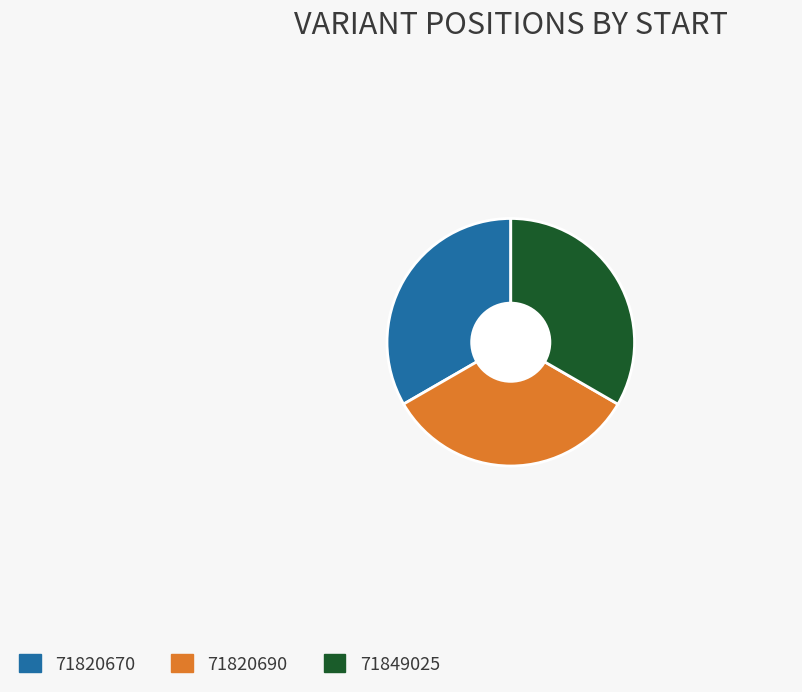

What is the ratio of the value at 71849025 to the value at 71820670?

1.0